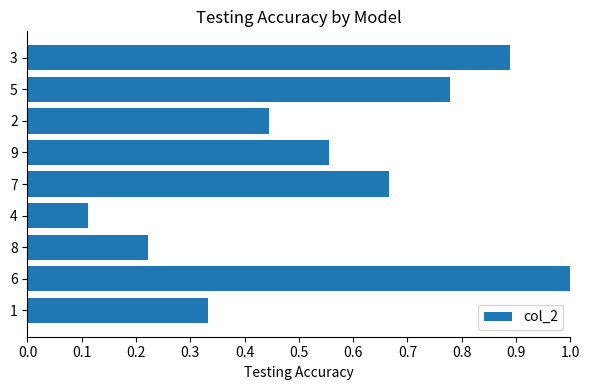

List the labels in order of value, smallest first.

4, 8, 1, 2, 9, 7, 5, 3, 6